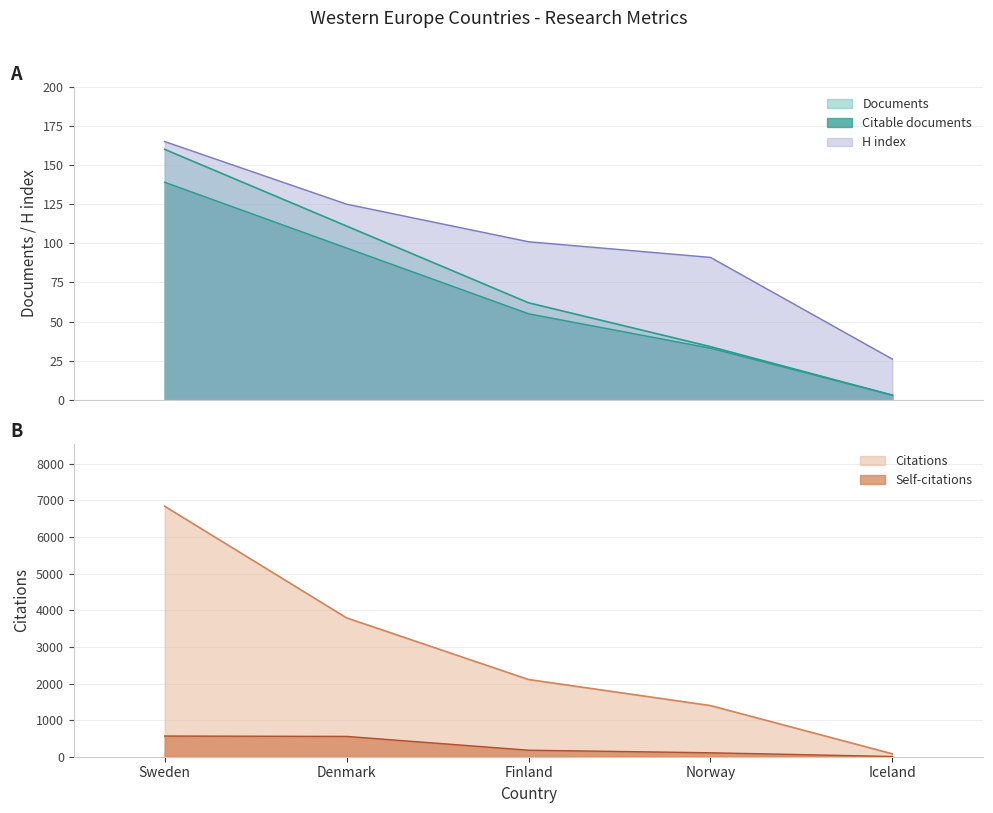

How many values in the Citable documents series are below 55?

2